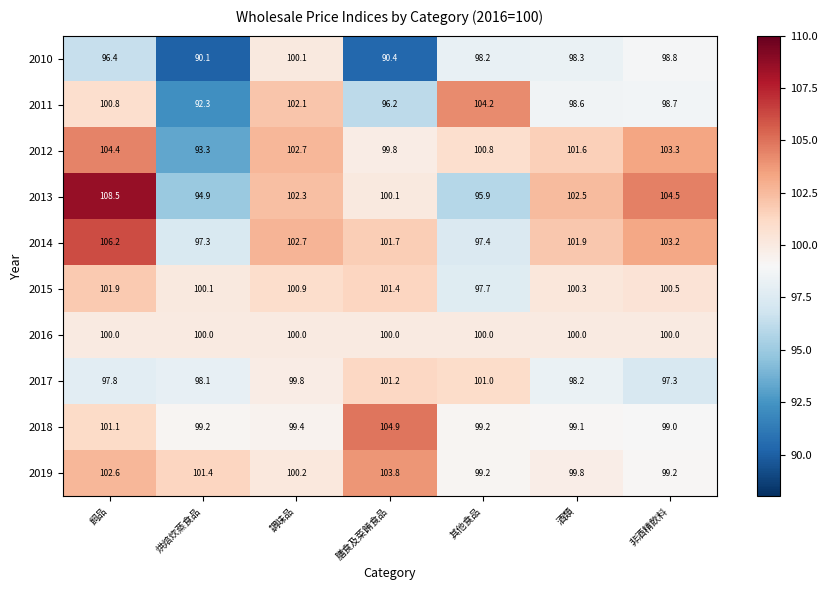

List the labels in order of 2014 value, largest first.

飼品, 非酒精飲料, 調味品, 酒類, 膳食及菜餚食品, 其他食品, 烘焙炊蒸食品